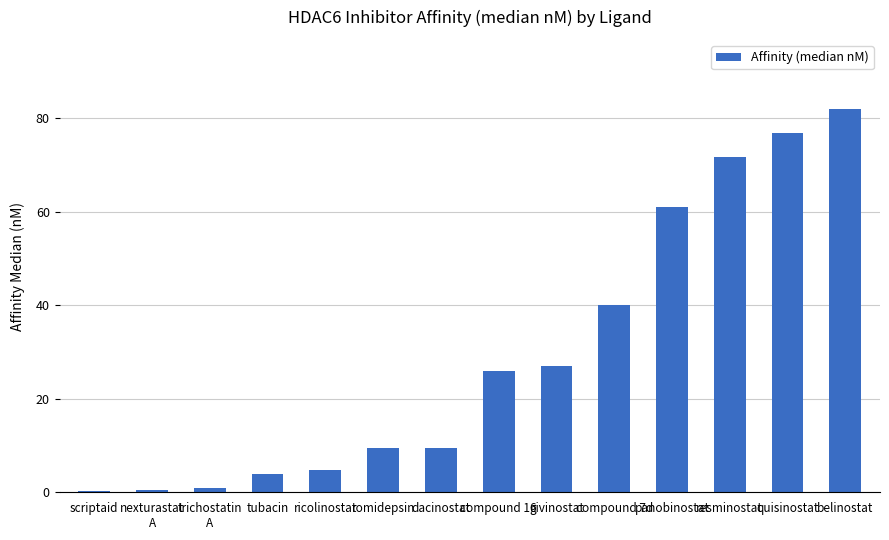

What is the sum of the values at panobinostat and resminostat?

132.8